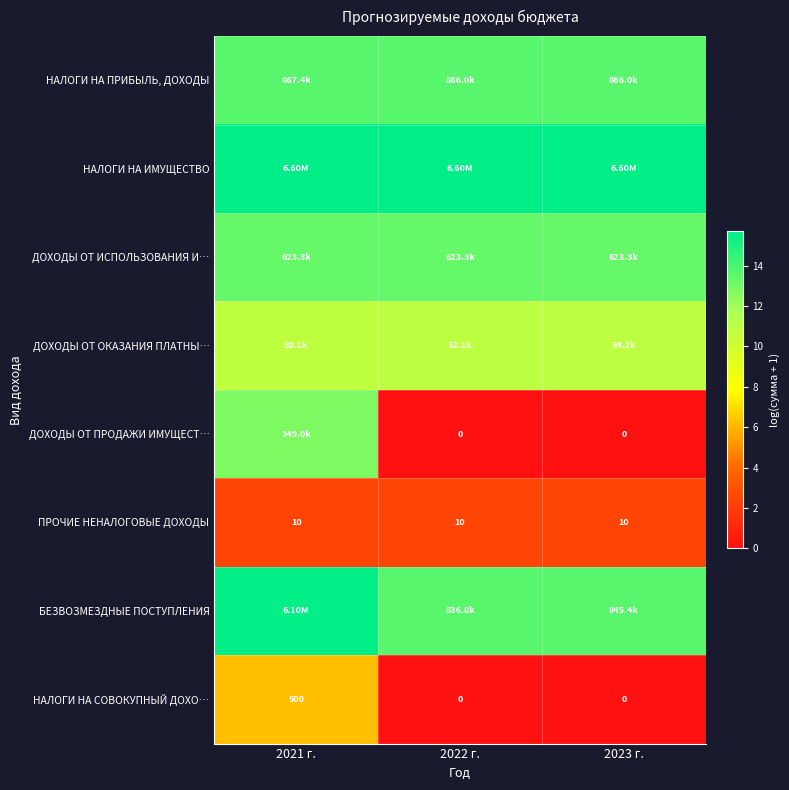

What value does the ДОХОДЫ ОТ ОКАЗАНИЯ ПЛАТНЫ… series have at 2022 г.?

10.9